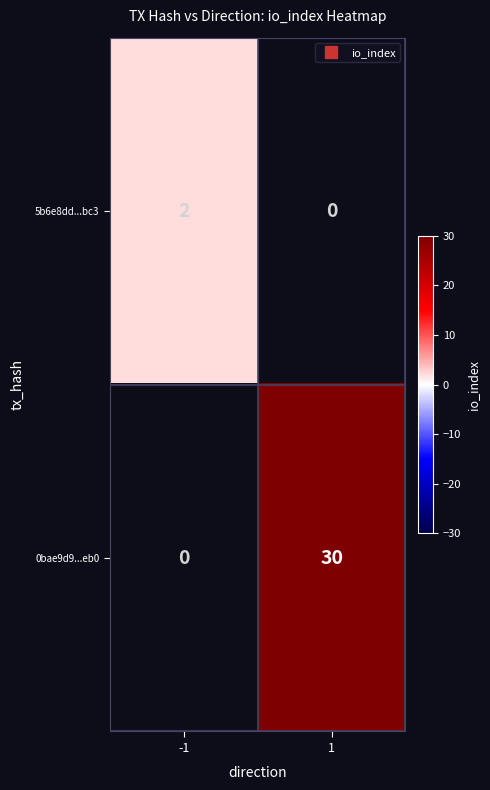

Between -1 and 1, which is larger?

1